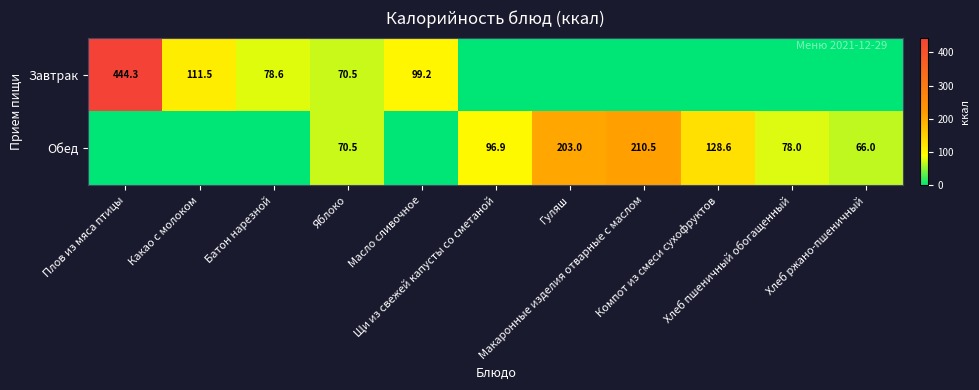

The value of Завтрак at Компот из смеси сухофруктов is -271.8. True or false?

False